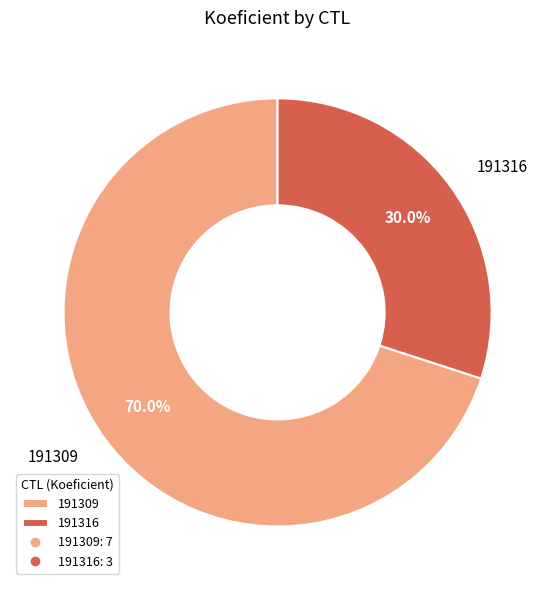

To the nearest percent, what is the difference between the 191309 and 191316 slice percentages?

40%